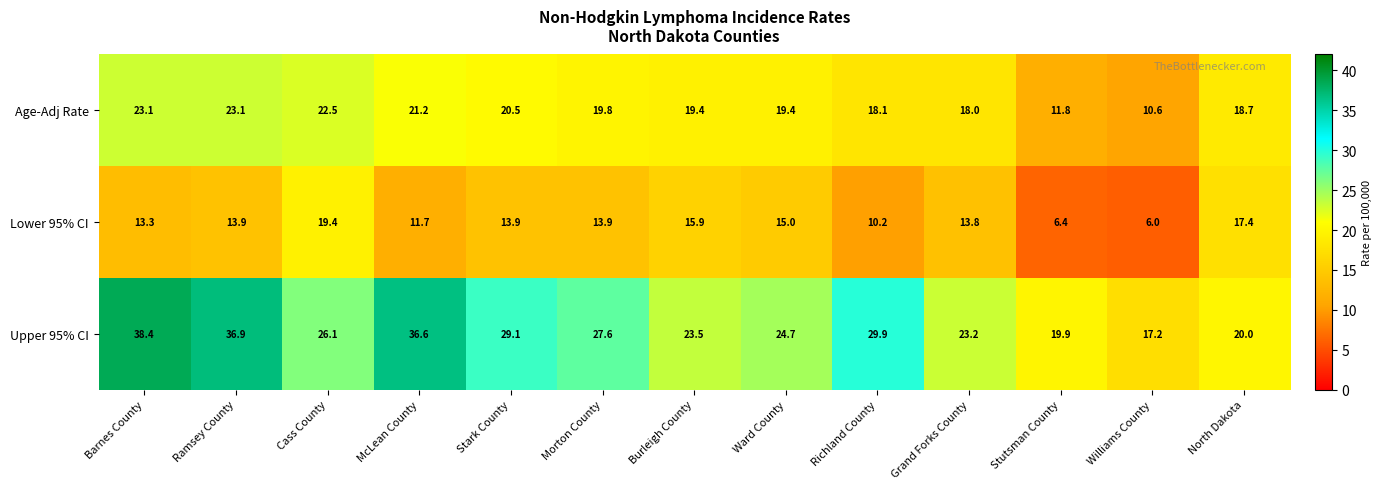

At which label is Upper 95% CI closest to 27?

Morton County